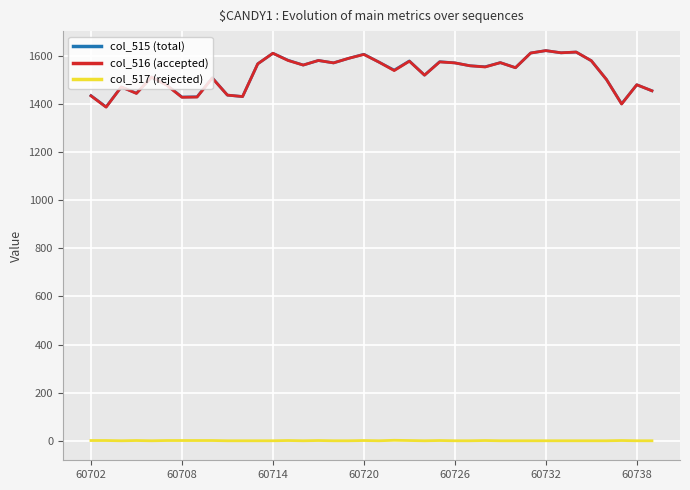

What is the lowest value of the col_515 (total) series?

1388